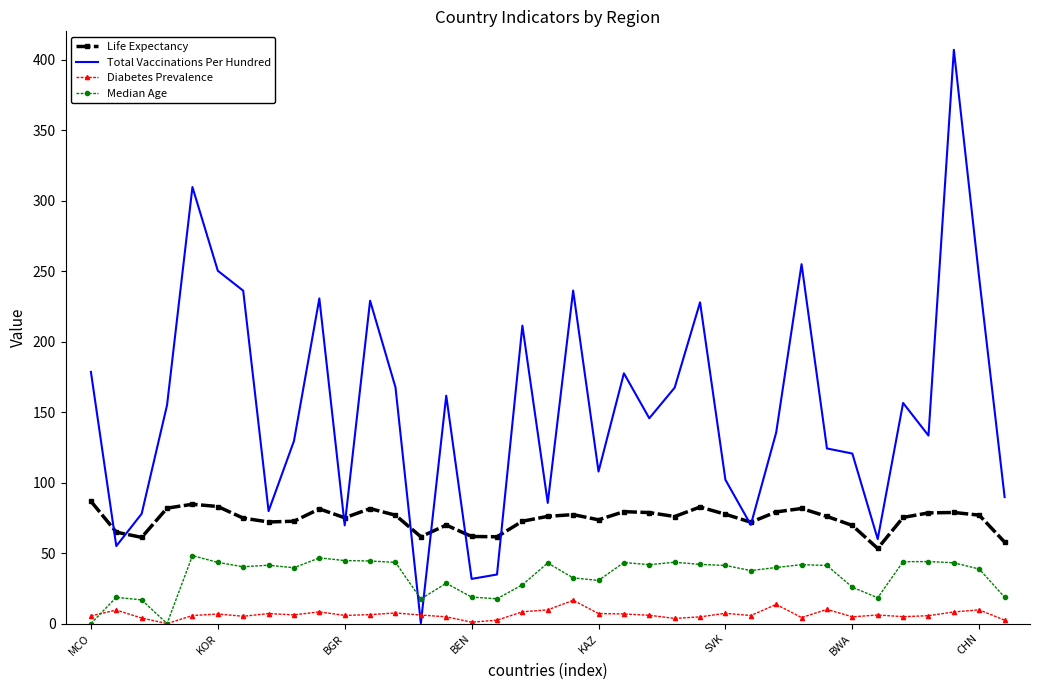

What is the greatest value displayed?

406.9